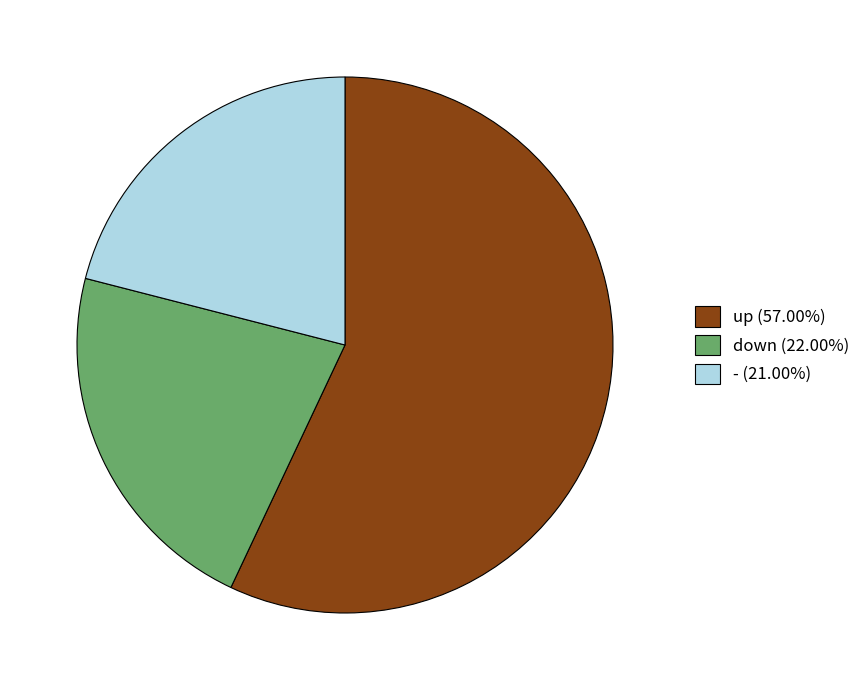

Do - (21.00%) and up (57.00%) together represent more than half of the pie?

Yes